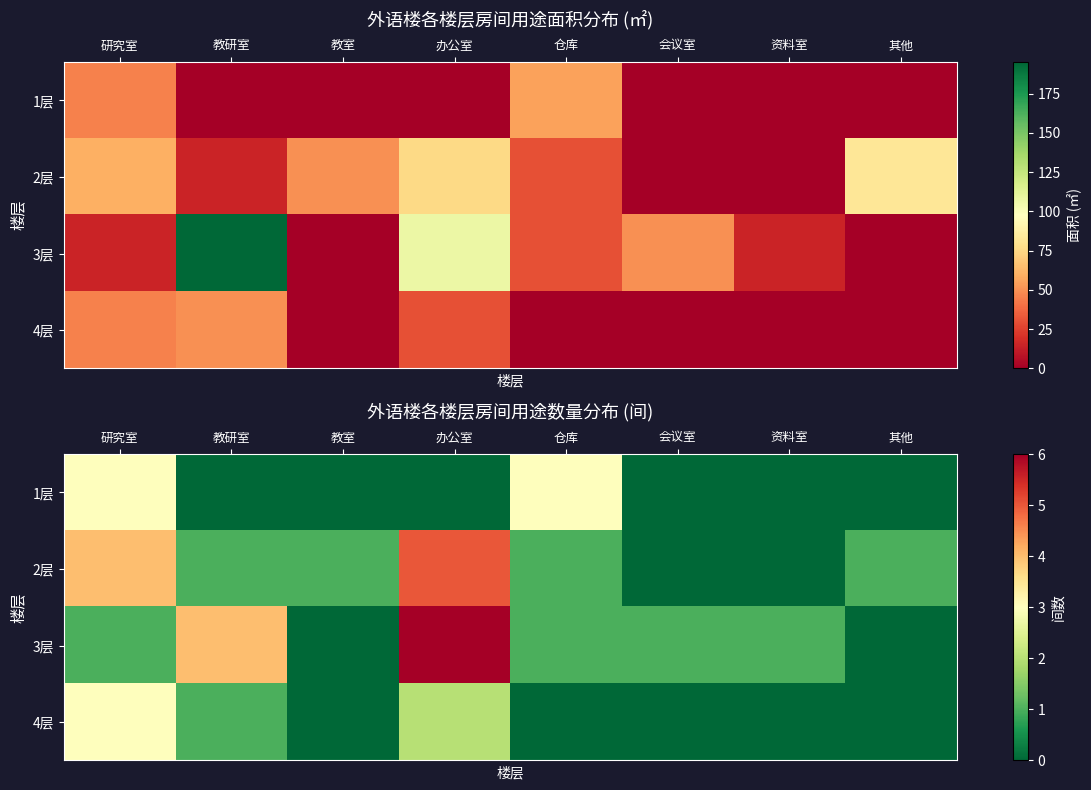

Count the 2层 values in the range 1 to 4.

5